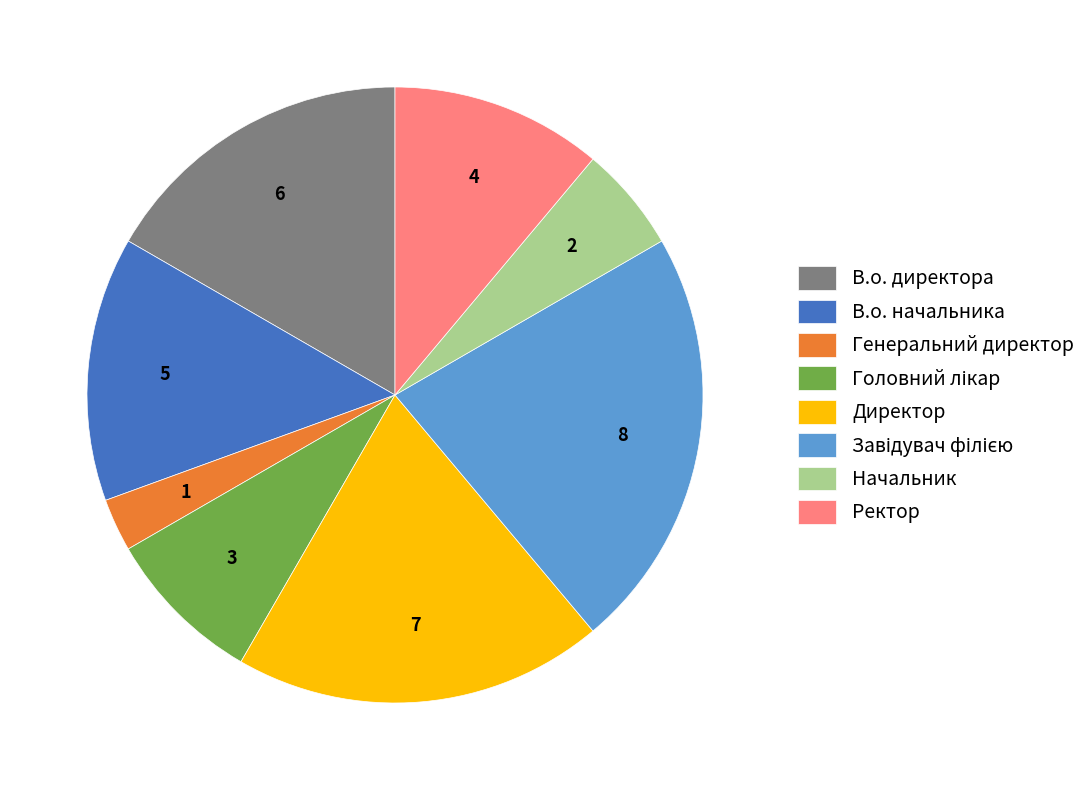

Is there a majority slice in this chart?

No